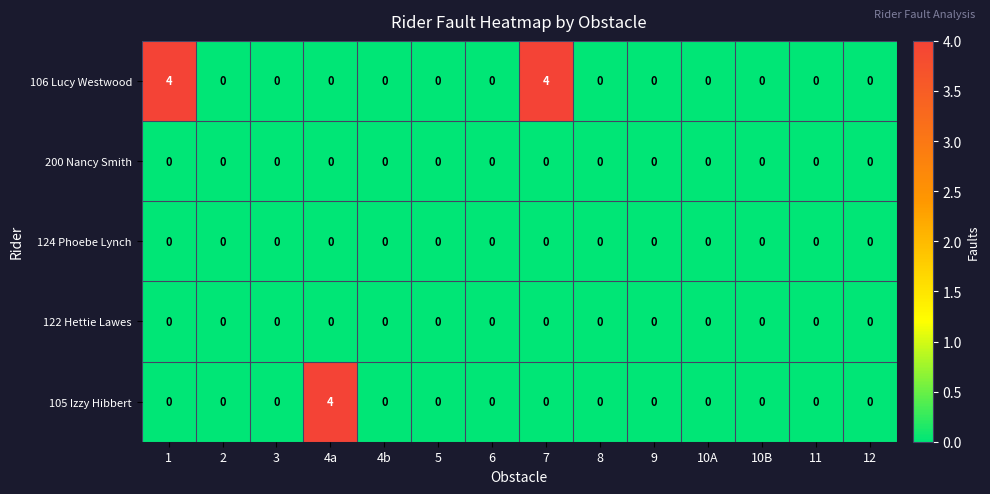

True or false: 106 Lucy Westwood has a value of 3 at 1.

False